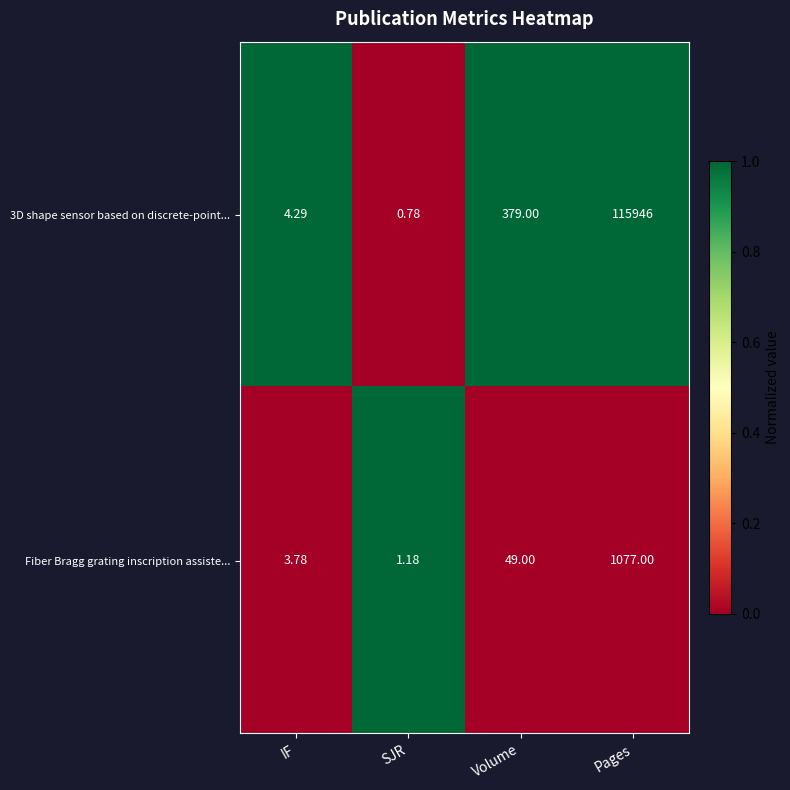

At which label does Fiber Bragg grating inscription assiste... reach its peak?

Pages